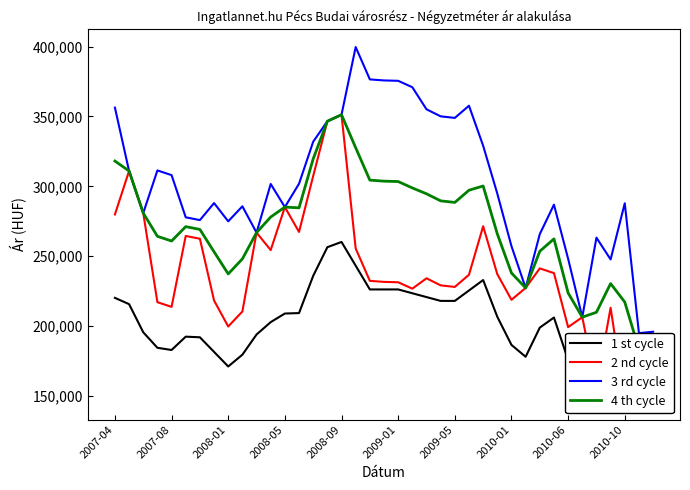

True or false: 4 th cycle and 3 rd cycle cross at least once.

False